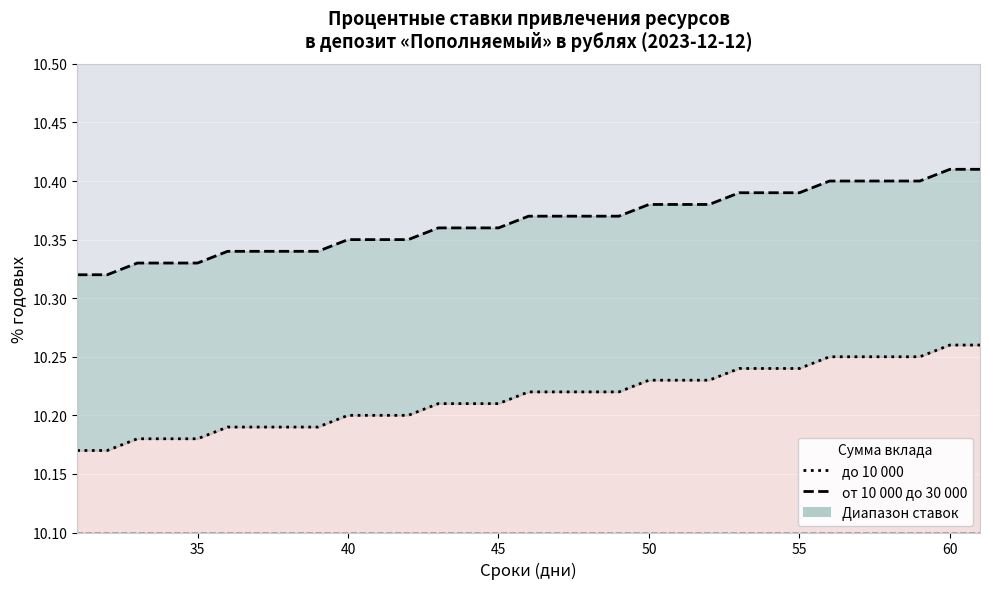

What are all the series names shown in the legend?

до 10 000, от 10 000 до 30 000